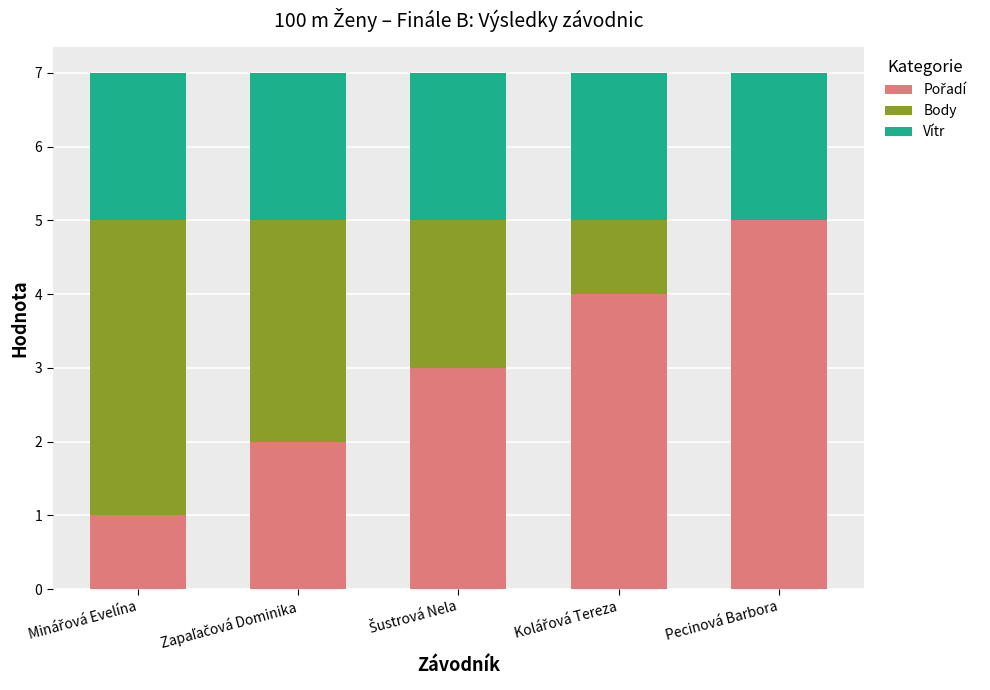

Count the number of data series in this chart.

3